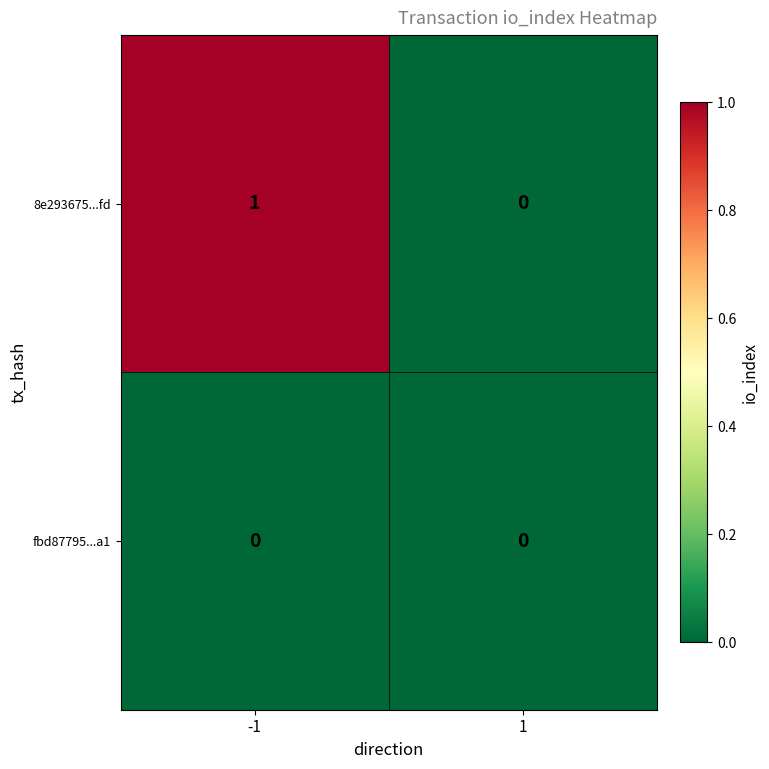

Rank the series at -1 from lowest to highest value.

fbd87795...a1, 8e293675...fd